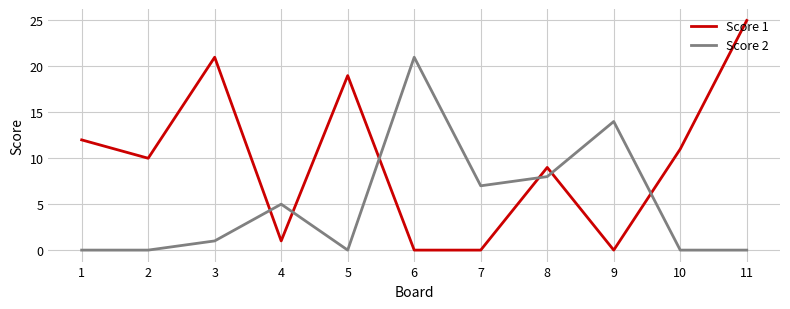

What is the total value across all series at 1?

12